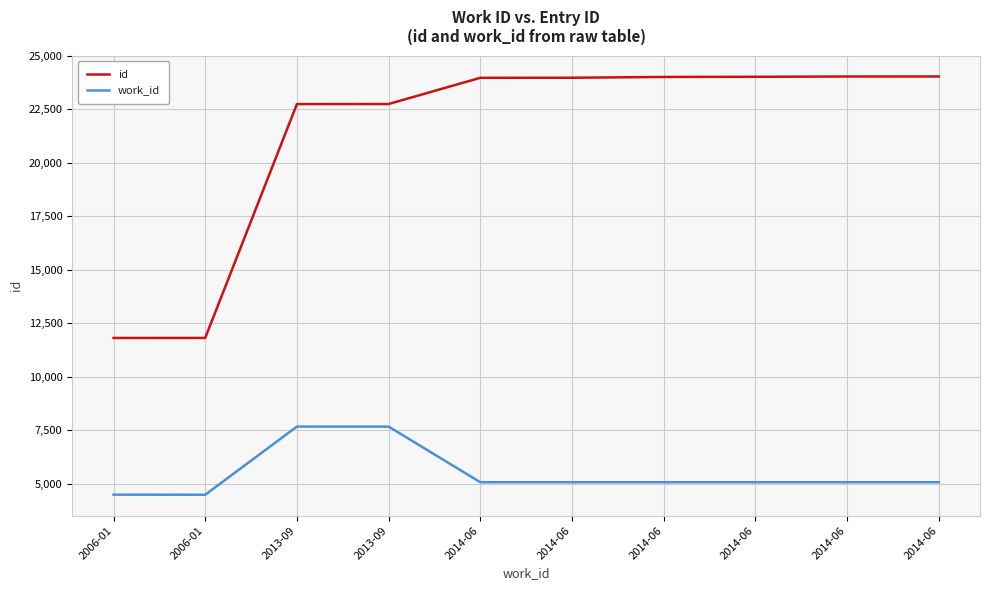

What is the label of the 3rd point from the right?

2014-06